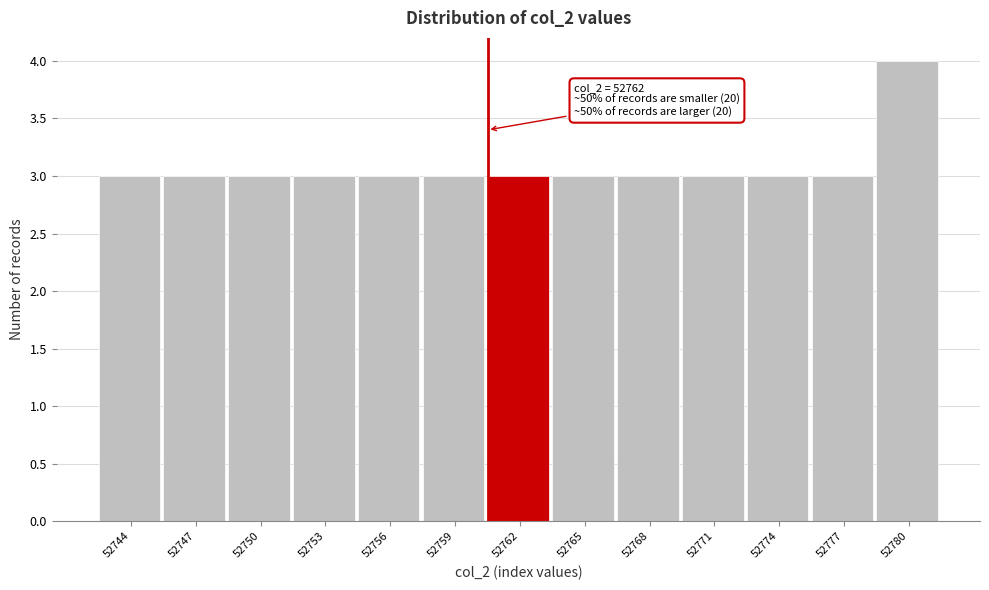

Reading right to left, what are all the values shown in this chart?

4	3	3	3	3	3	3	3	3	3	3	3	3